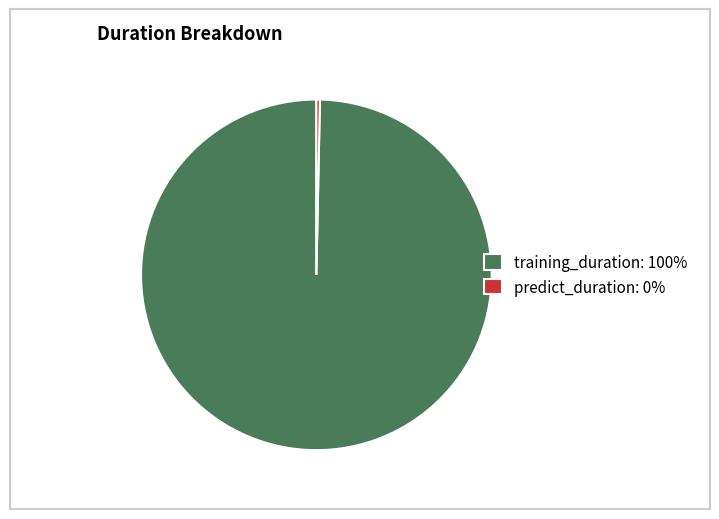

The training_duration: 100% slice represents 100% of the pie. True or false?

True